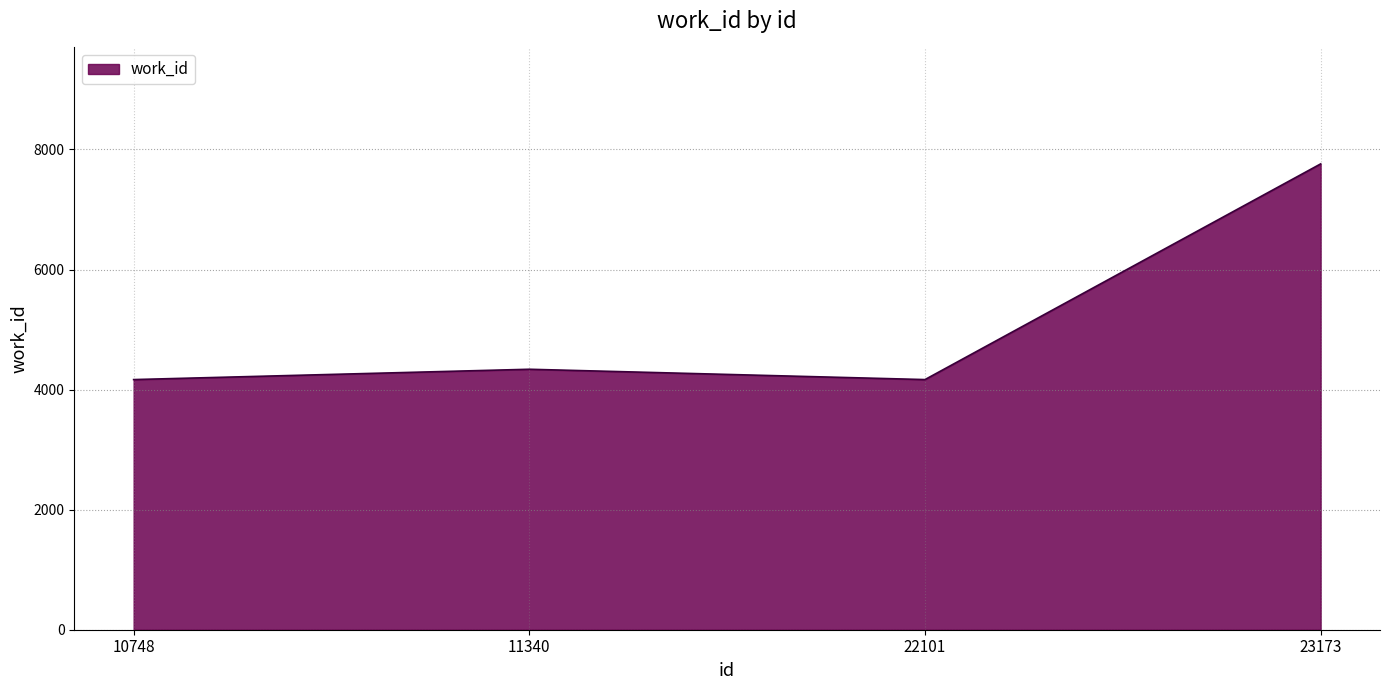

Where is the first local maximum?

11340